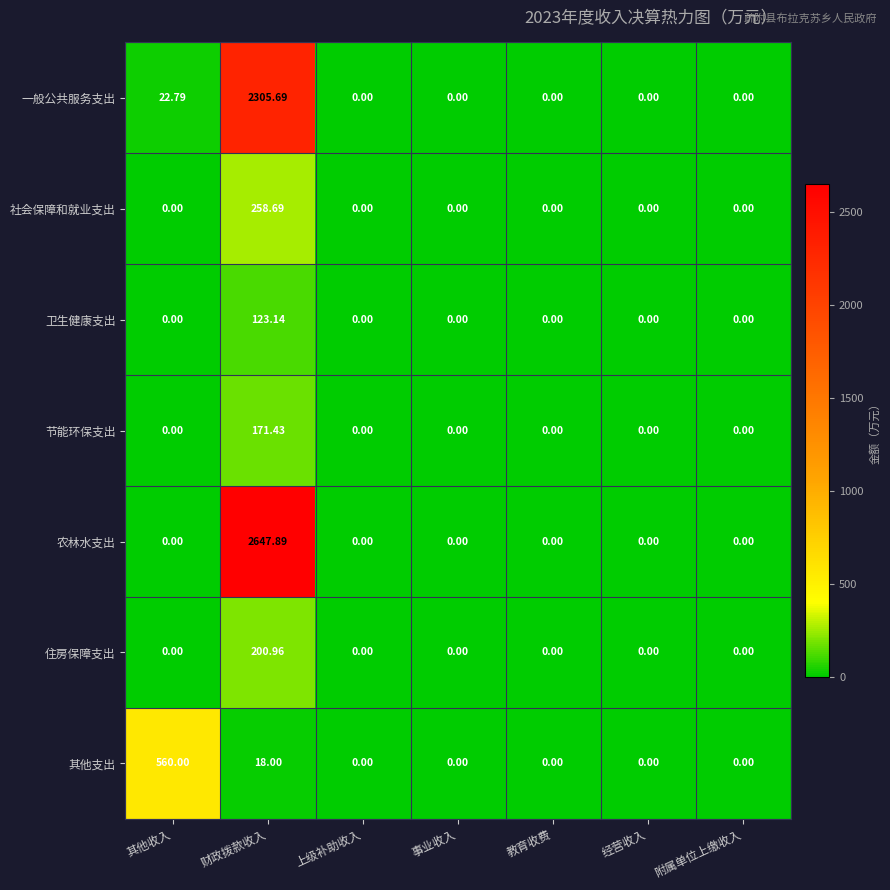

How many data points does each series have?

7